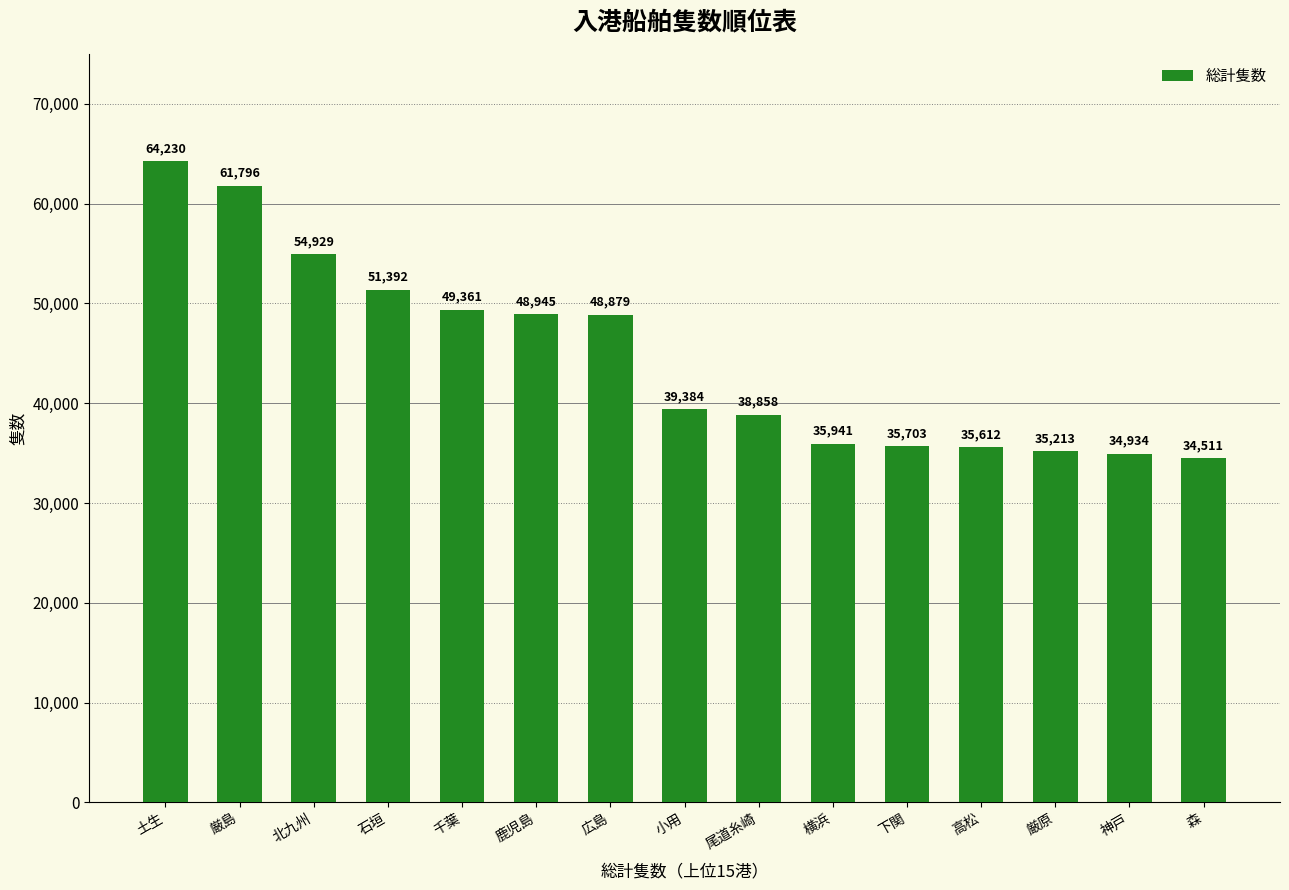

What is the approximate value at 厳島?

61796